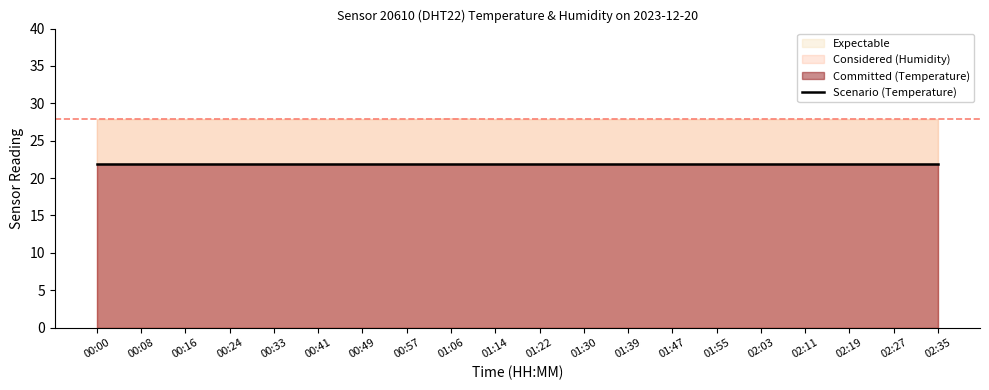

Which series has the largest total across all categories?

humidity